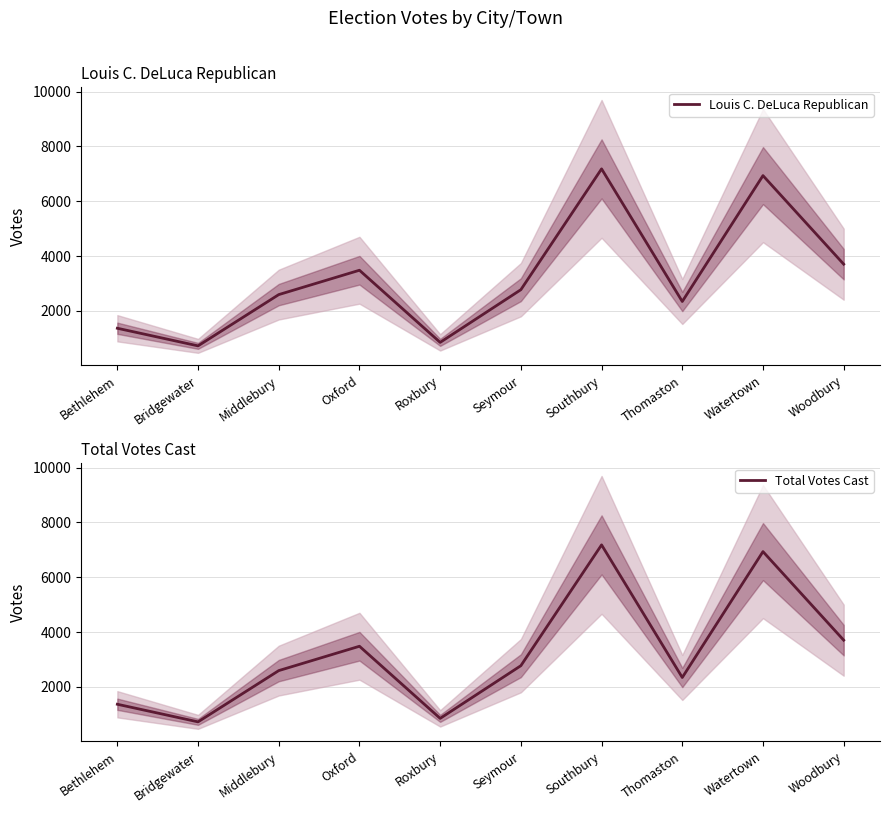

Reading left to right, what are all the values shown in this chart?

Louis C. DeLuca Republican: Bethlehem=1368	Bridgewater=726	Middlebury=2595	Oxford=3483	Roxbury=853	Seymour=2774	Southbury=7179	Thomaston=2344	Watertown=6934	Woodbury=3705
Total Votes Cast: Bethlehem=1368	Bridgewater=726	Middlebury=2595	Oxford=3483	Roxbury=853	Seymour=2774	Southbury=7179	Thomaston=2344	Watertown=6934	Woodbury=3705